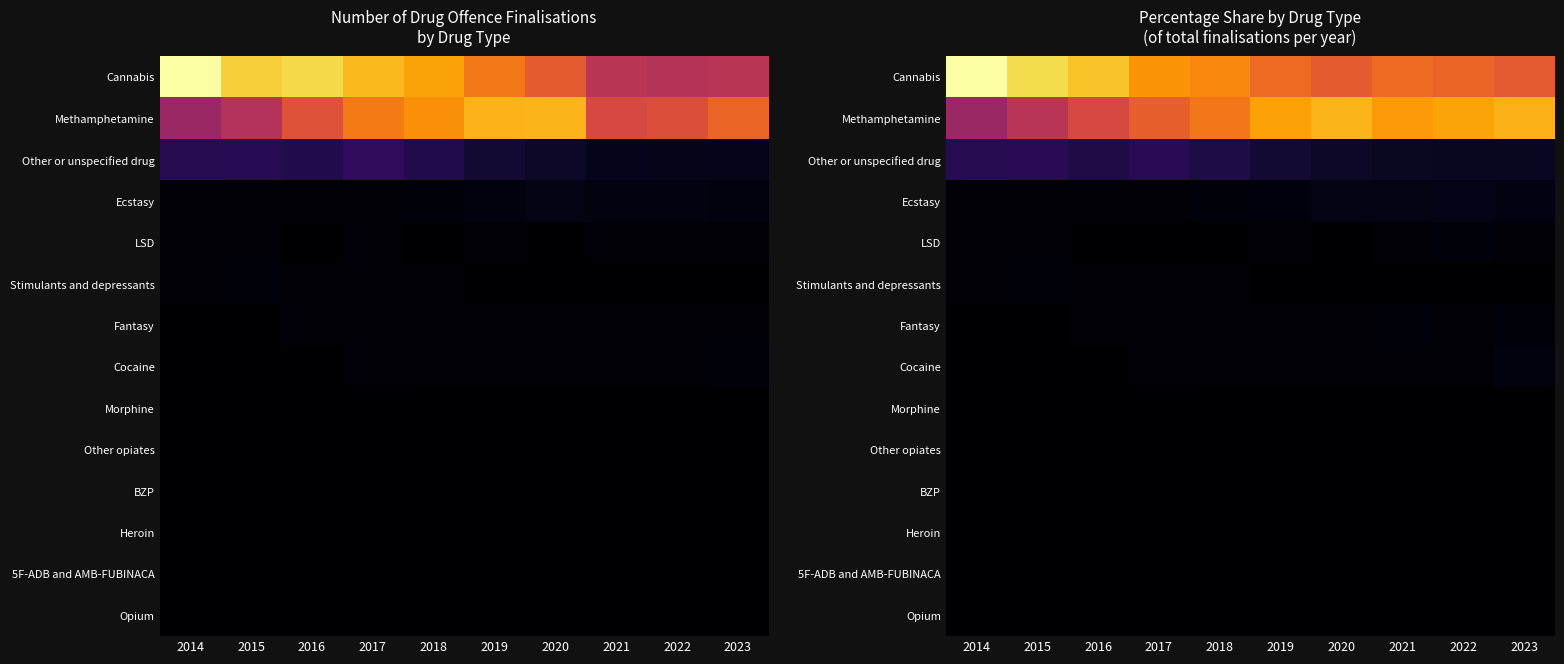

Is it true that 5F-ADB and AMB-FUBINACA equals 0.0 at 2018?

False